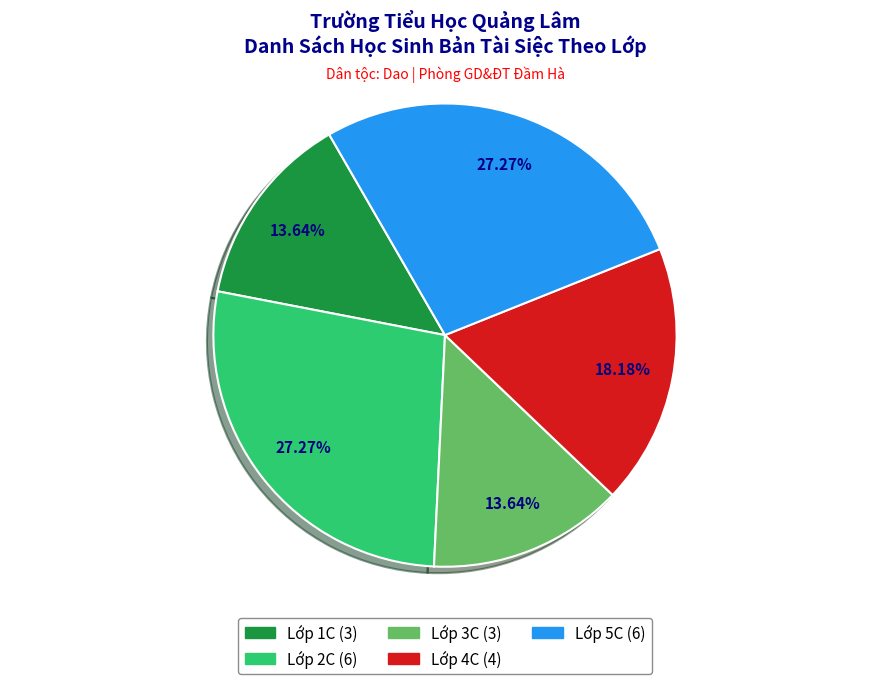

Is there a majority slice in this chart?

No